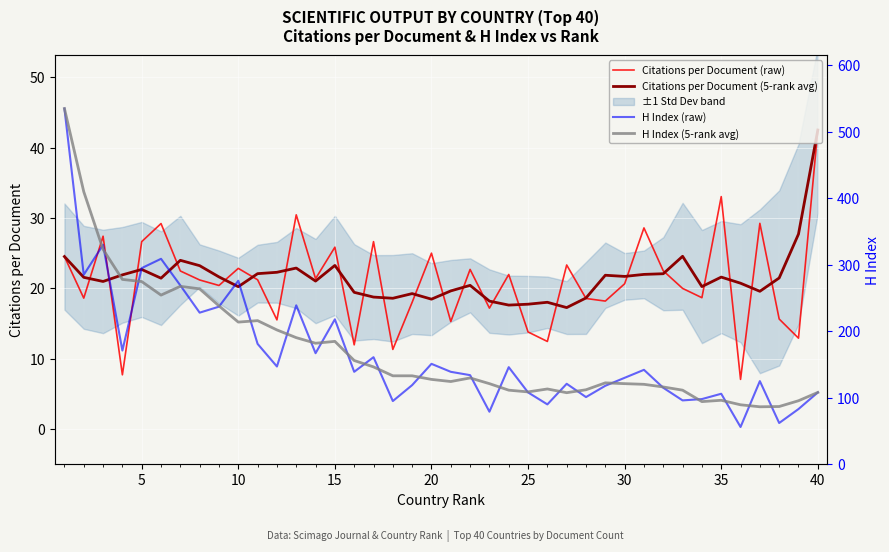

Which series has the largest range (max minus min)?

H Index (raw)